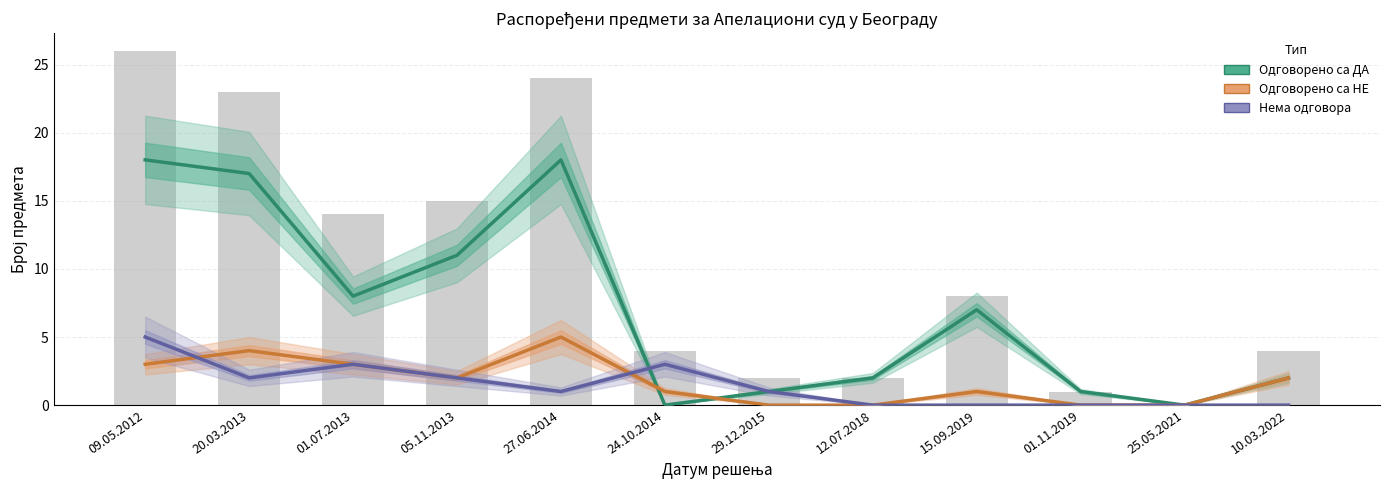

Reading left to right, transcribe all the data shown in this chart.

Одговорено са ДА: 09.05.2012=18	20.03.2013=17	01.07.2013=8	05.11.2013=11	27.06.2014=18	24.10.2014=0	29.12.2015=1	12.07.2018=2	15.09.2019=7	01.11.2019=1	25.05.2021=0	10.03.2022=2
Одговорено са НЕ: 09.05.2012=3	20.03.2013=4	01.07.2013=3	05.11.2013=2	27.06.2014=5	24.10.2014=1	29.12.2015=0	12.07.2018=0	15.09.2019=1	01.11.2019=0	25.05.2021=0	10.03.2022=2
Нема одговора: 09.05.2012=5	20.03.2013=2	01.07.2013=3	05.11.2013=2	27.06.2014=1	24.10.2014=3	29.12.2015=1	12.07.2018=0	15.09.2019=0	01.11.2019=0	25.05.2021=0	10.03.2022=0